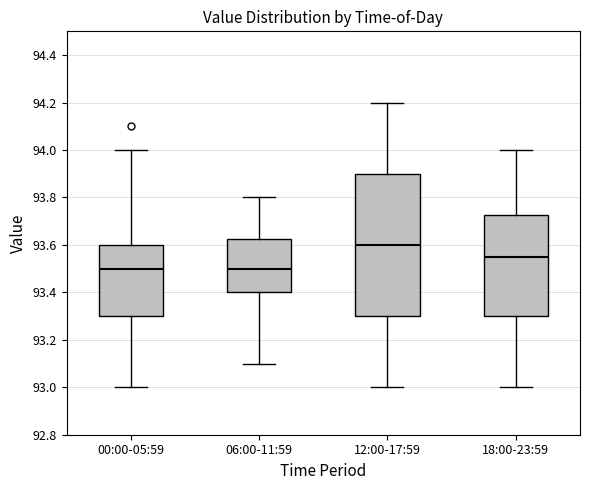

Reading left to right, read every box against the y-axis: the position of its median line, the range the box covers, and the ends of its whiskers. The values are not printed on the chart, so give them approximately, as read against the axis.

00:00-05:59: median 93.50, box 93.30 to 93.60, whiskers 93.00 to 94.00
06:00-11:59: median 93.50, box 93.40 to 93.62, whiskers 93.10 to 93.80
12:00-17:59: median 93.60, box 93.30 to 93.90, whiskers 93.00 to 94.20
18:00-23:59: median 93.56, box 93.30 to 93.72, whiskers 93.00 to 94.00